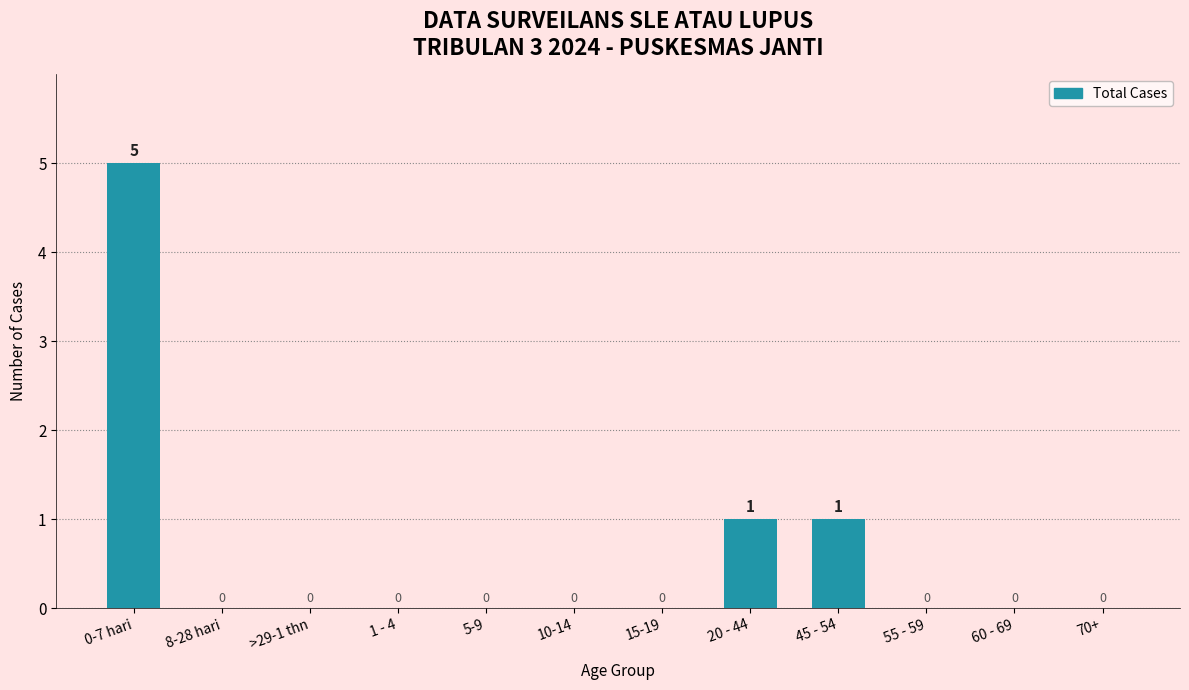

Reading left to right, what are all the values shown in this chart?

0-7 hari=5	8-28 hari=0	>29-1 thn=0	1 - 4=0	5-9=0	10-14=0	15-19=0	20 - 44=1	45 - 54=1	55 - 59=0	60 - 69=0	70+=0